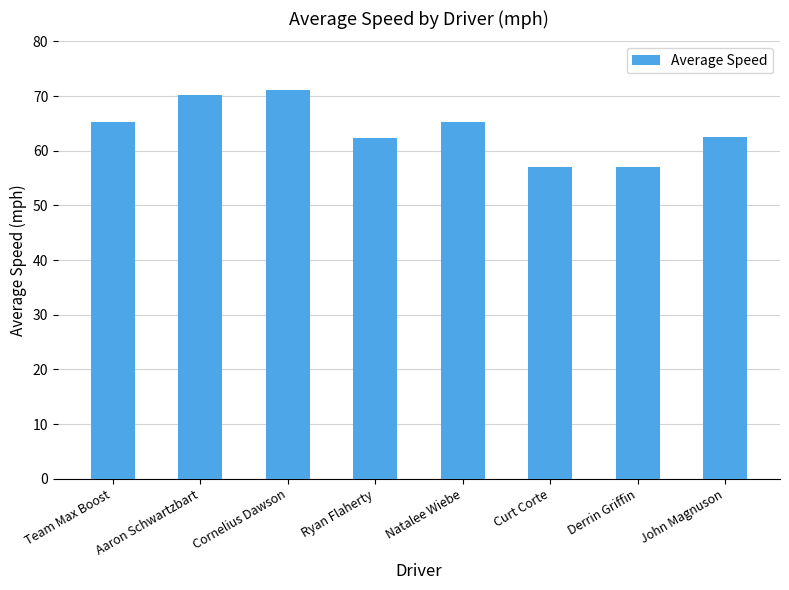

Between Natalee Wiebe and Curt Corte, which is larger?

Natalee Wiebe